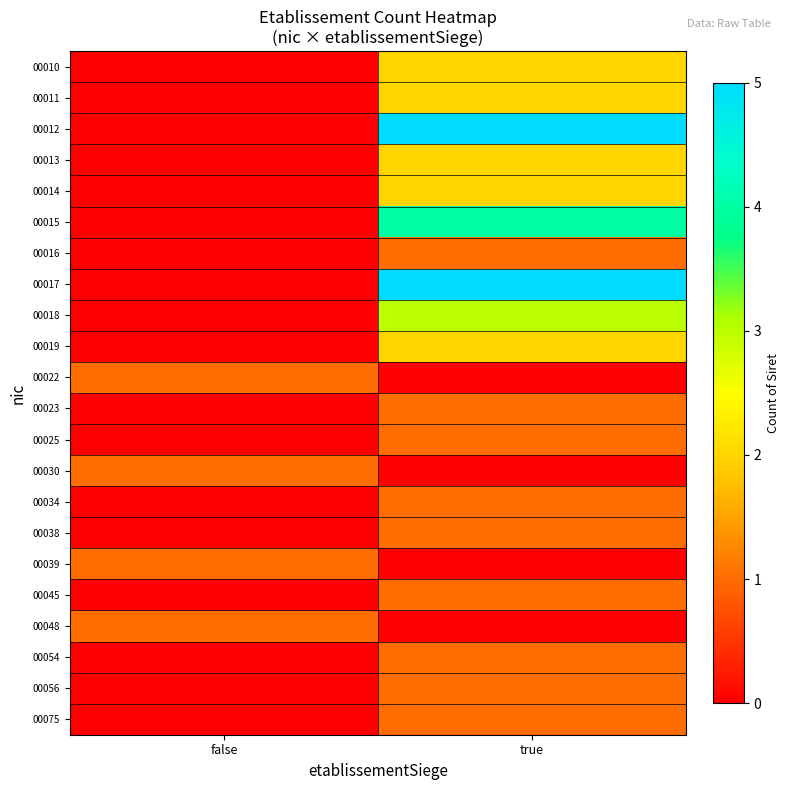

Which has a higher value, false or true?

true